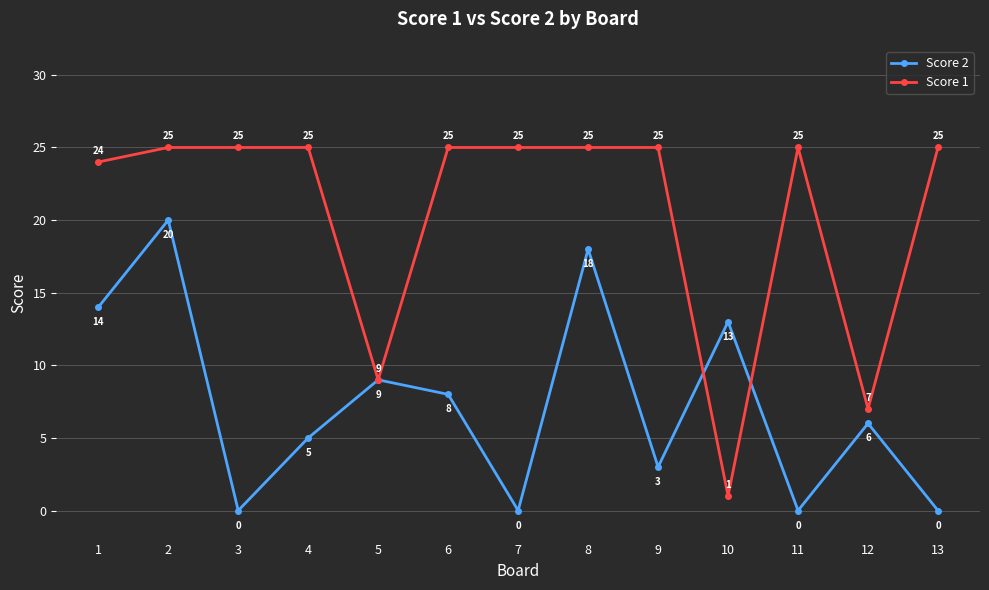

Reading left to right, extract all data points from this chart.

Score 2: 1=14	2=20	3=0	4=5	5=9	6=8	7=0	8=18	9=3	10=13	11=0	12=6	13=0
Score 1: 1=24	2=25	3=25	4=25	5=9	6=25	7=25	8=25	9=25	10=1	11=25	12=7	13=25